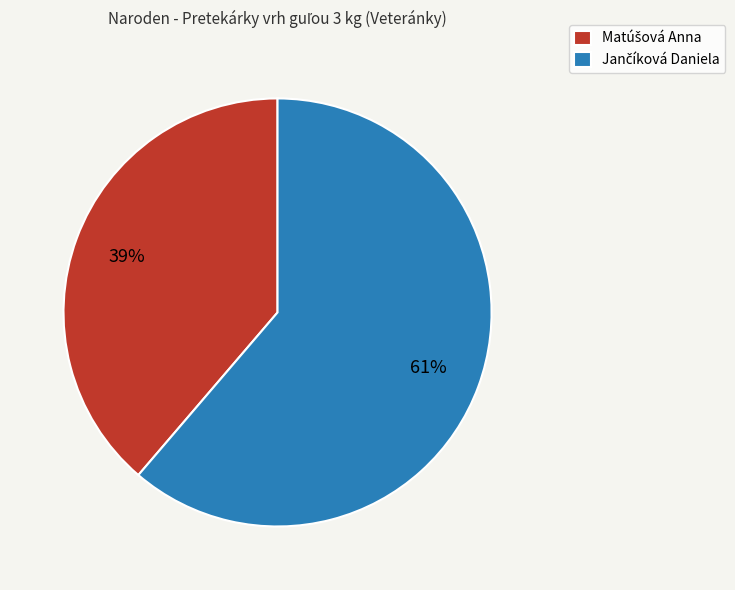

Is there any slice that represents more than half of the pie?

Yes